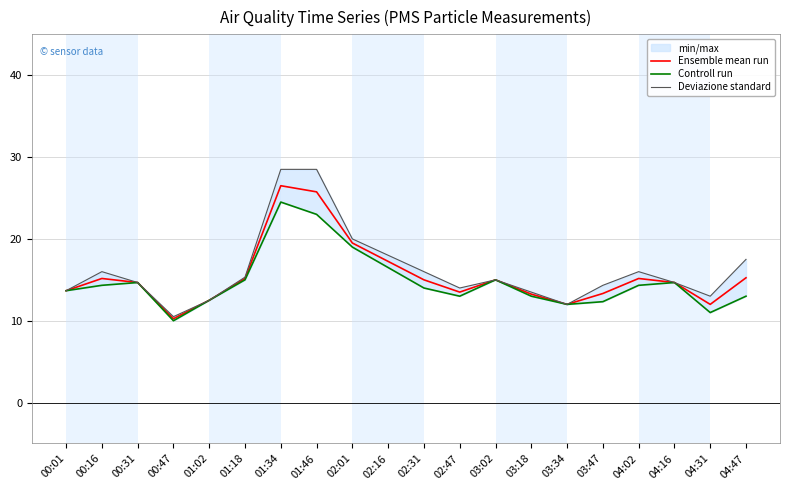

Reading left to right, extract all data points from this chart.

Ensemble mean run: 00:01=13.7	00:16=15.2	00:31=14.7	00:47=10.2	01:02=12.5	01:18=15.2	01:34=26.5	01:46=25.8	02:01=19.5	02:16=17.2	02:31=15.0	02:47=13.5	03:02=15.0	03:18=13.2	03:34=12.0	03:47=13.3	04:02=15.2	04:16=14.7	04:31=12.0	04:47=15.2
Controll run: 00:01=13.7	00:16=14.3	00:31=14.7	00:47=10.0	01:02=12.5	01:18=15.0	01:34=24.5	01:46=23.0	02:01=19.0	02:16=16.5	02:31=14.0	02:47=13.0	03:02=15.0	03:18=13.0	03:34=12.0	03:47=12.3	04:02=14.3	04:16=14.7	04:31=11.0	04:47=13.0
Deviazione standard: 00:01=13.7	00:16=16.0	00:31=14.7	00:47=10.5	01:02=12.5	01:18=15.3	01:34=28.5	01:46=28.5	02:01=20.0	02:16=18.0	02:31=16.0	02:47=14.0	03:02=15.0	03:18=13.5	03:34=12.0	03:47=14.3	04:02=16.0	04:16=14.7	04:31=13.0	04:47=17.5